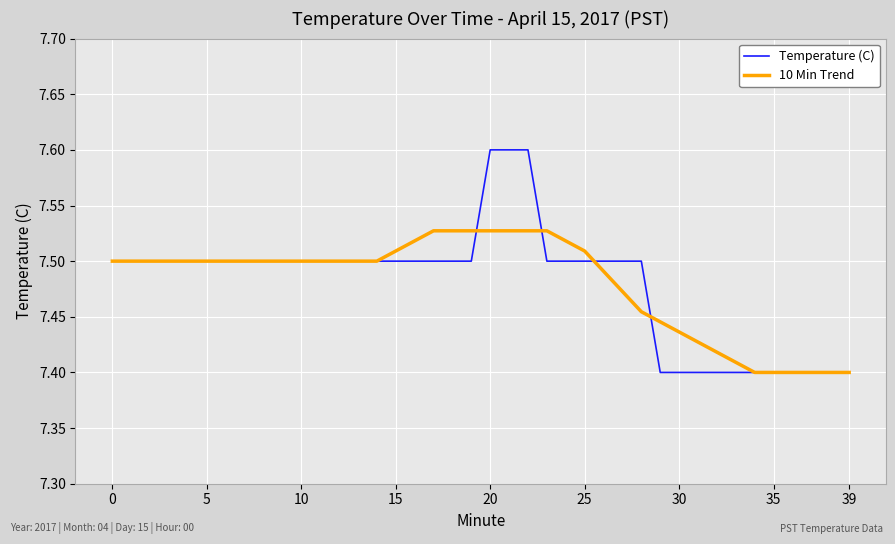

What is the maximum value for Temperature (C)?

7.6